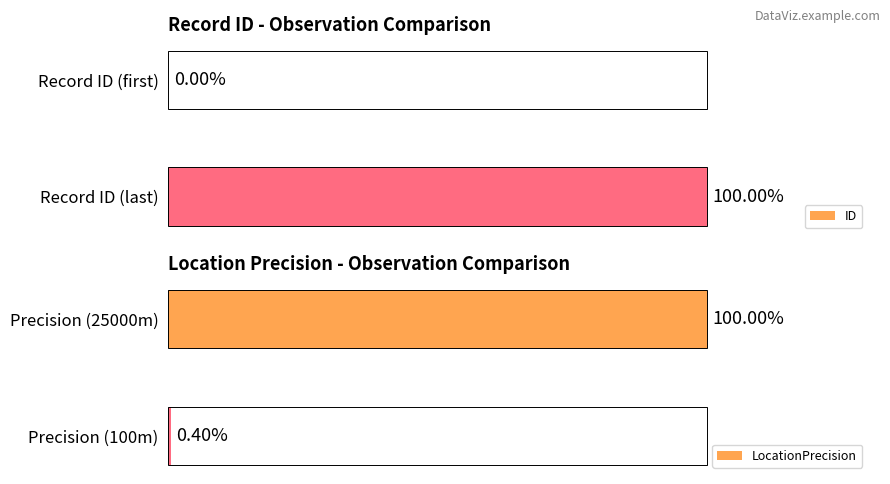

Rank the categories by LocationPrecision value from lowest to highest.

Precision (100m), Precision (25000m)